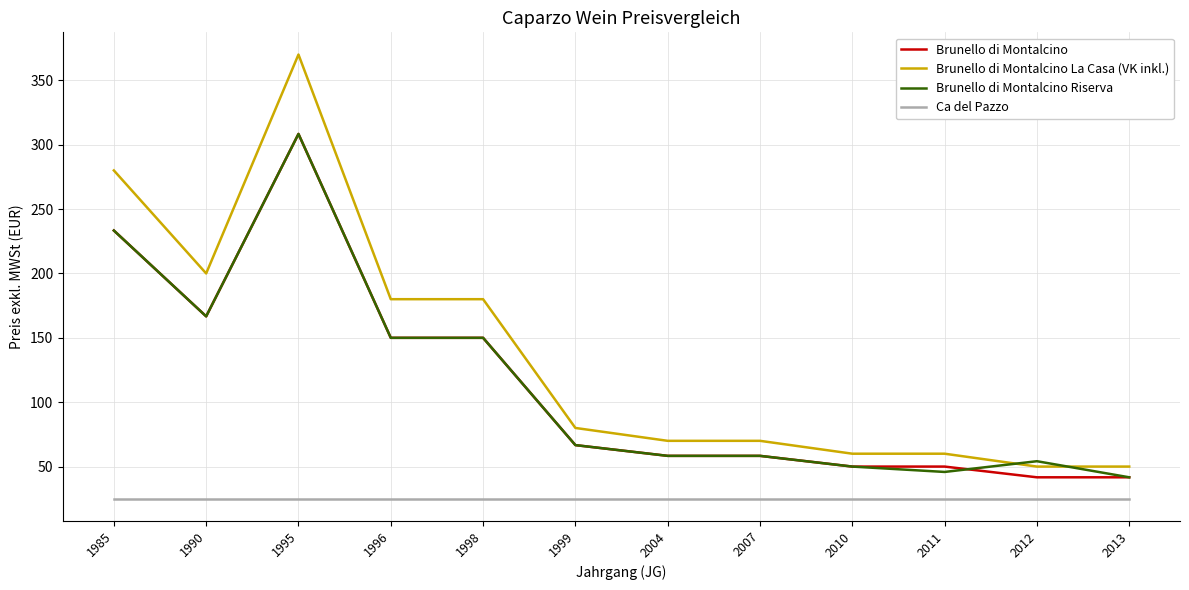

At which category does the chart reach its peak across all series?

1995